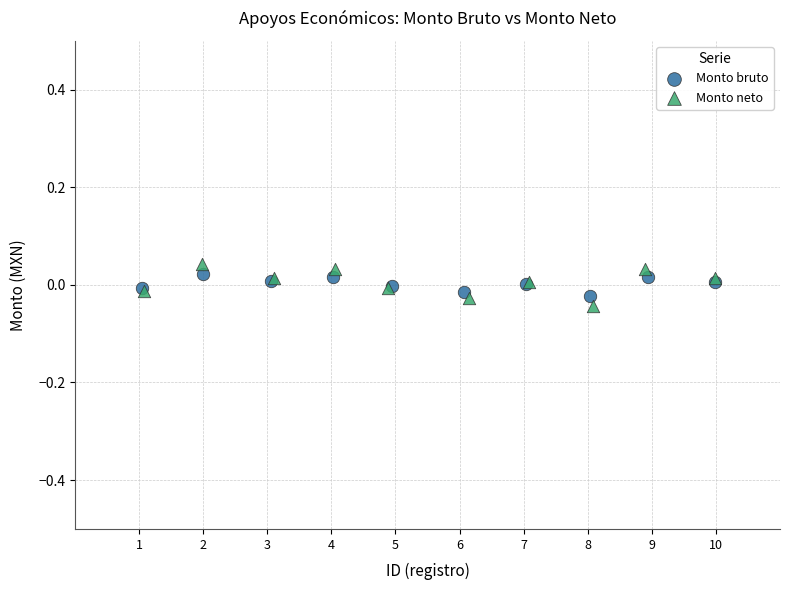

Which series has the widest spread of Y values?

Monto neto